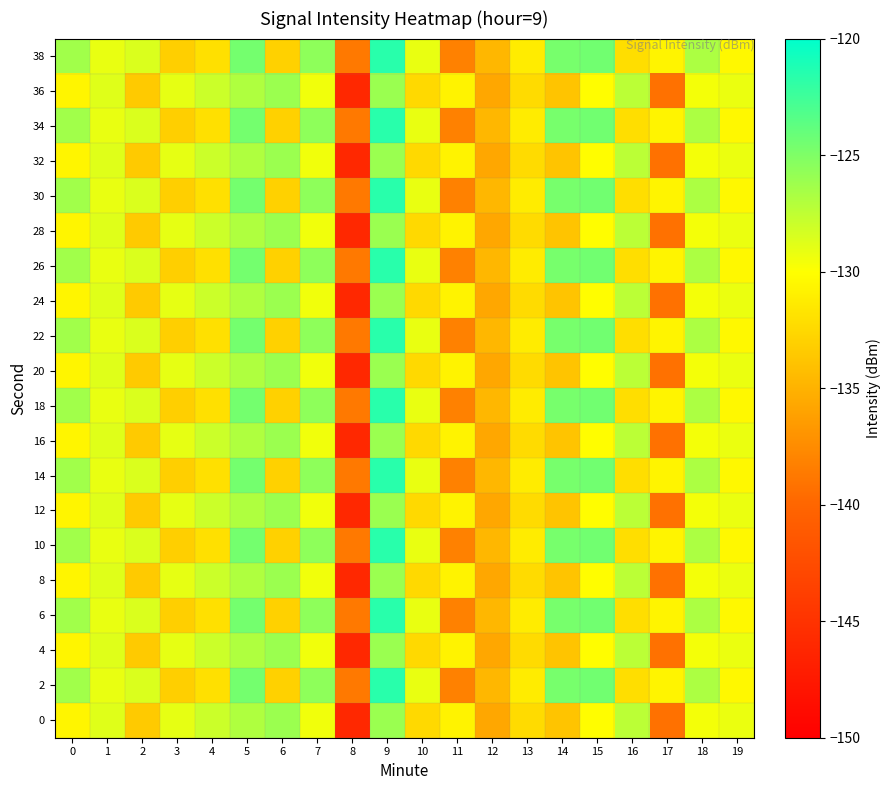

What is the difference between the highest and lowest values at 19?

1.2